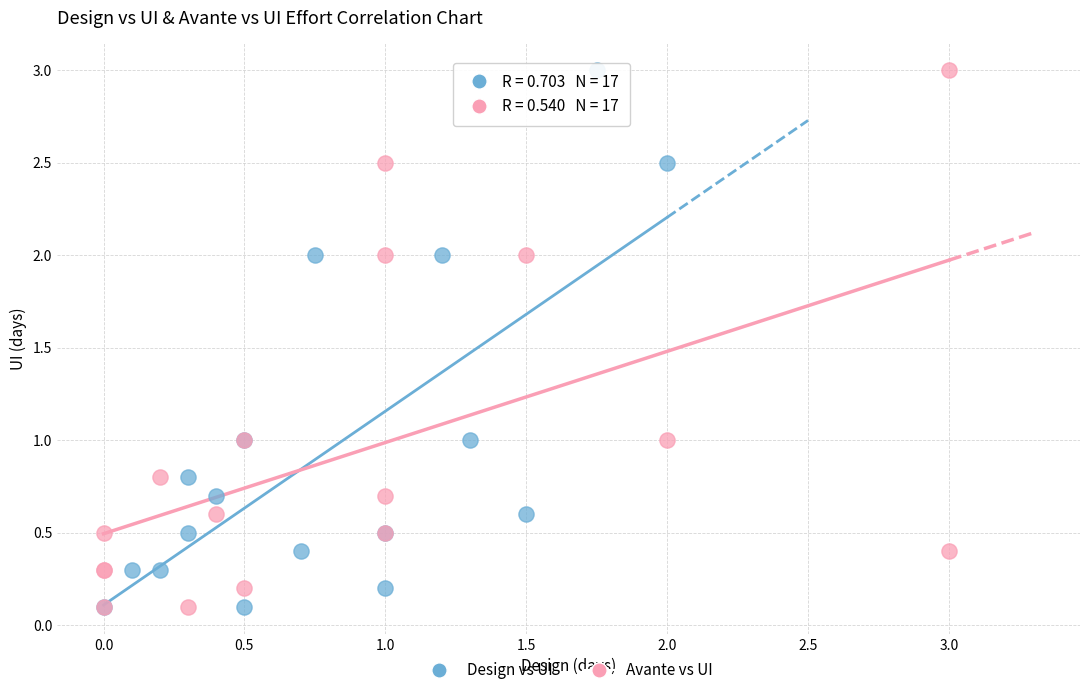

What are all the series names shown in the legend?

Design vs UI, Avante vs UI